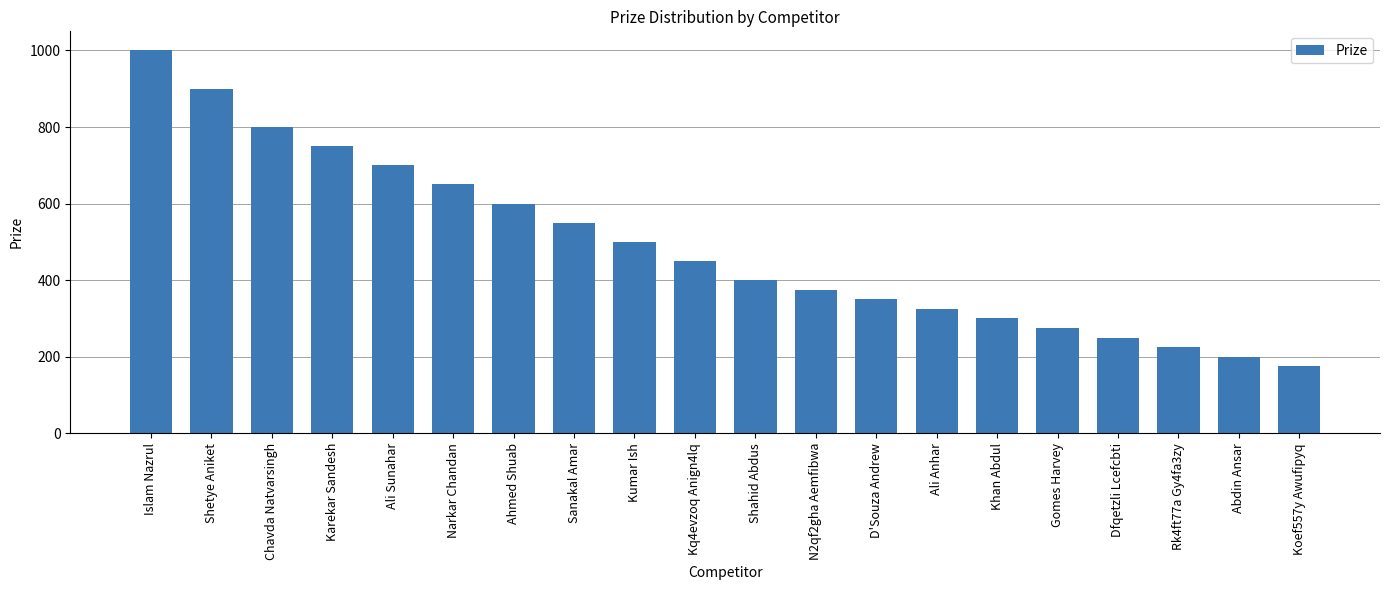

What is the difference between the values at D'Souza Andrew and Islam Nazrul?

650